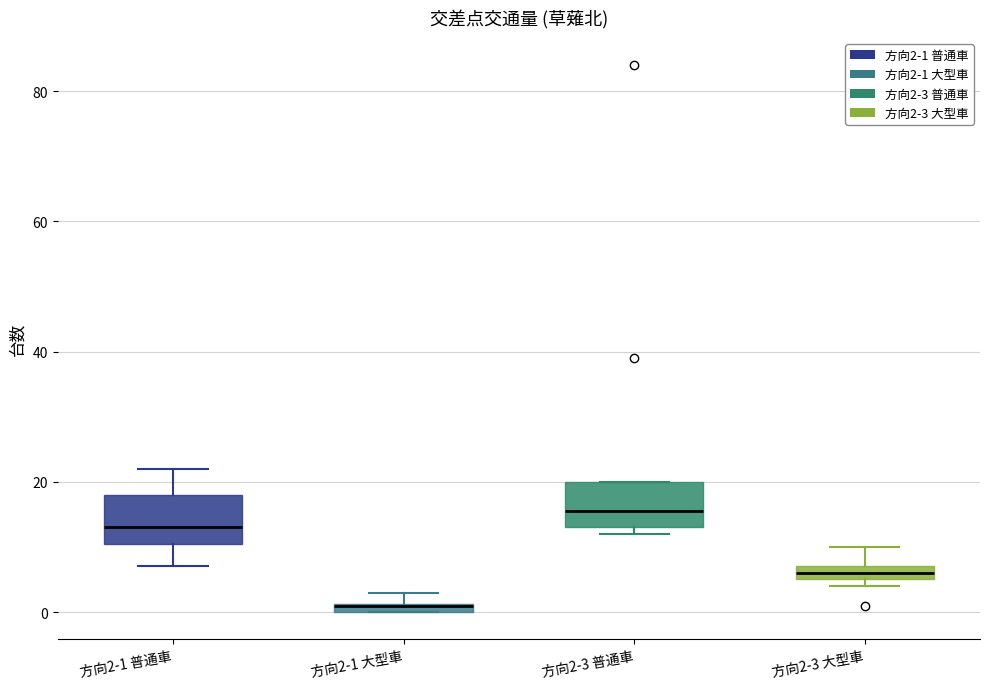

Where is the lower edge of the box for 方向2-1 大型車 on the y-axis? The values are not printed on the chart, so give them approximately, as read against the axis.

0